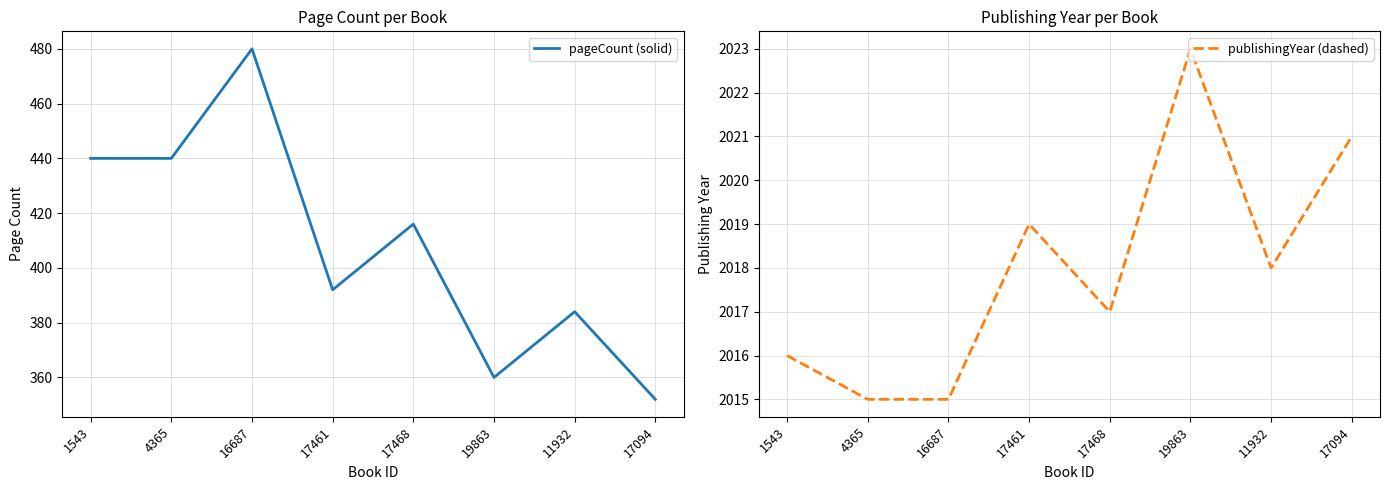

True or false: pageCount (solid) has more than 2 points higher than both neighbors.

True